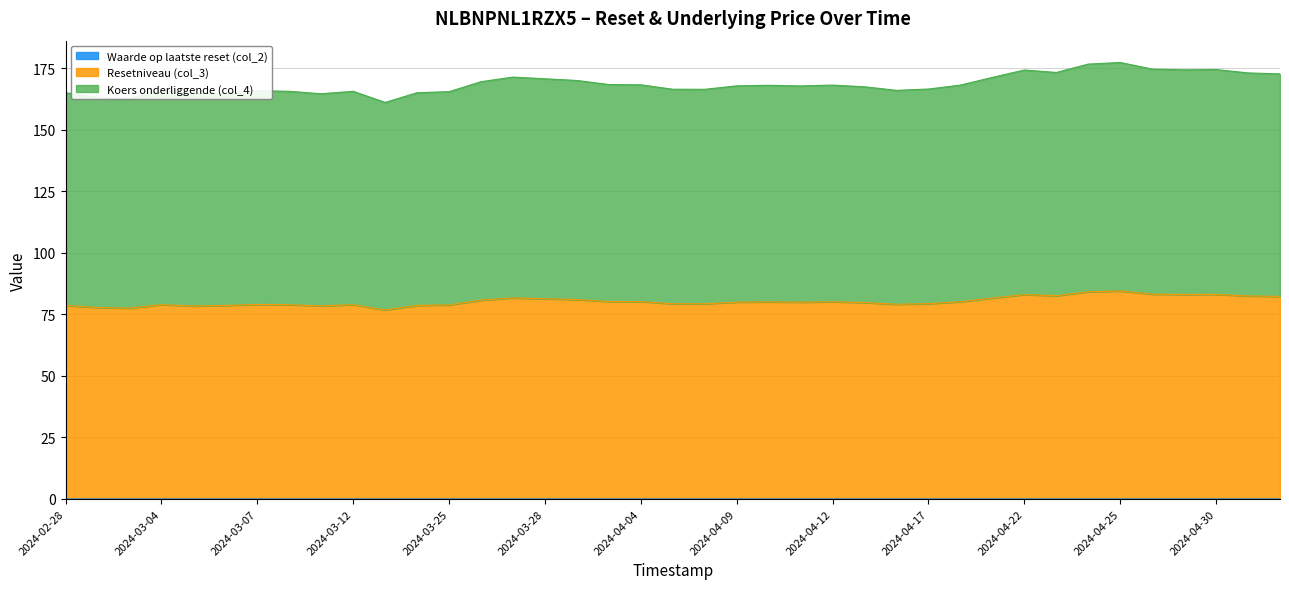

At how many categories does at least one series exceed 48?

39